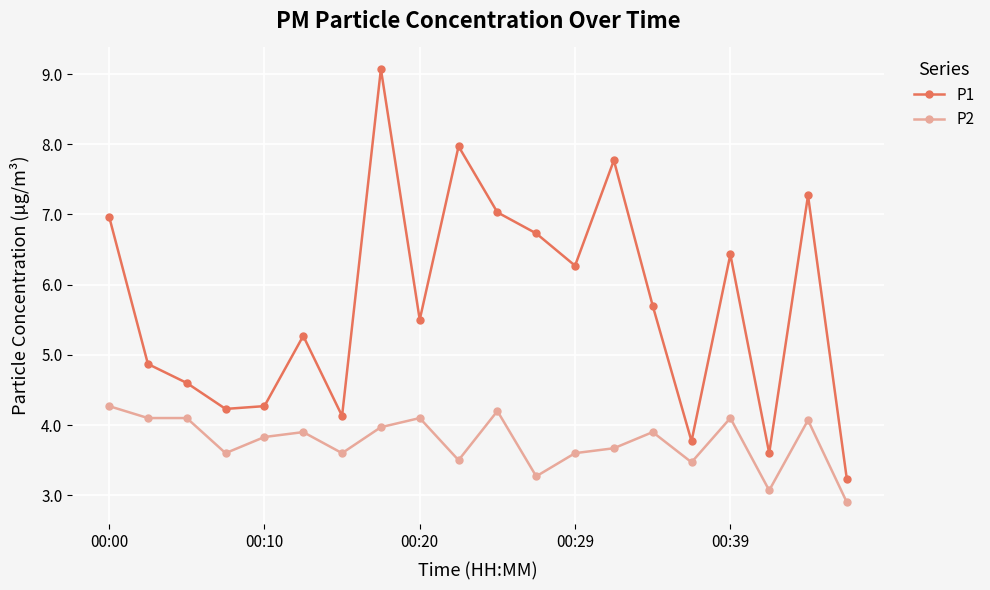

Which series has the largest total across all categories?

P1